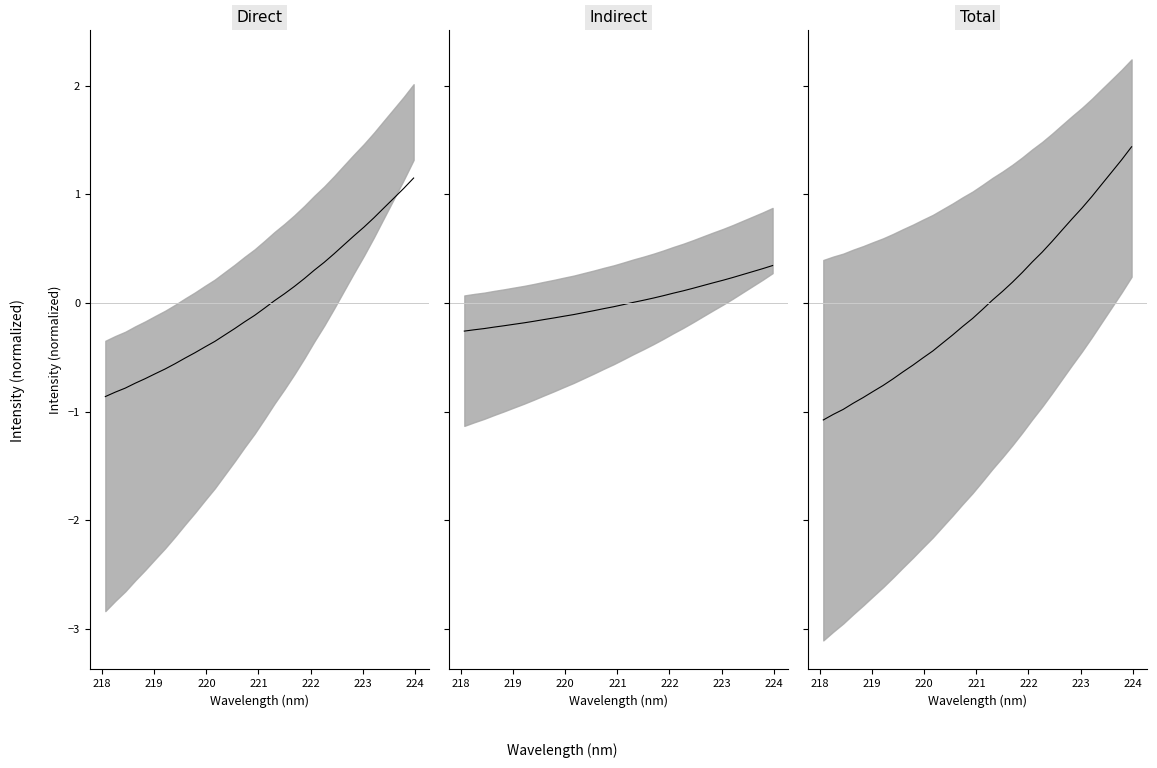

What is the difference between the maximum and second lowest values in the Total series?

2.5